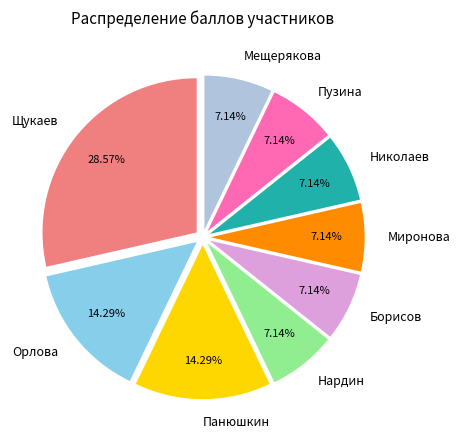

What is the largest slice in the pie chart?

Щукаев